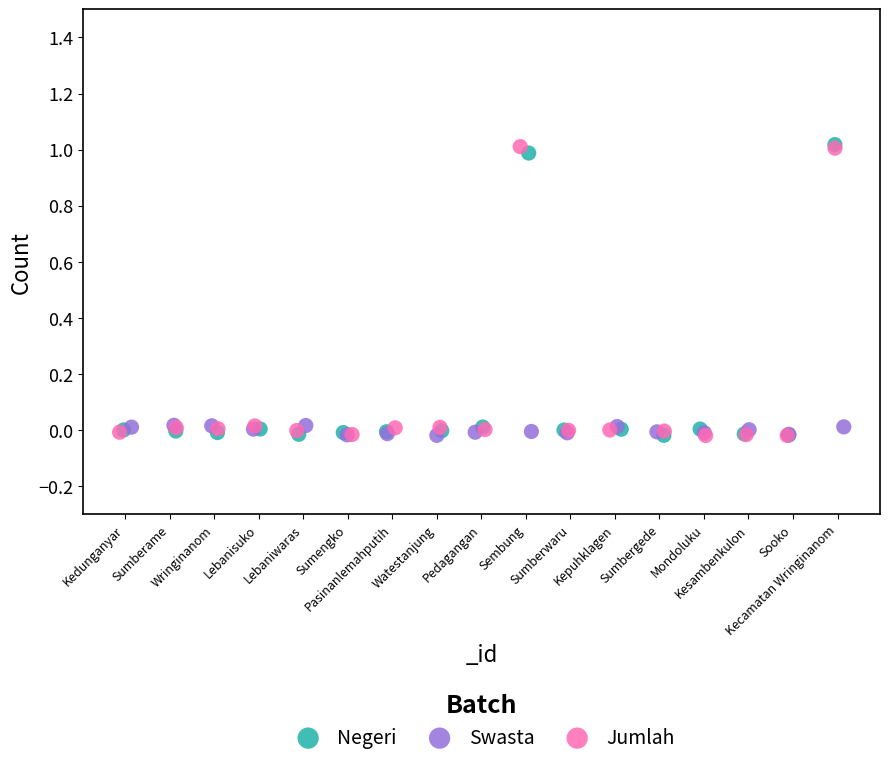

What are all the series names shown in the legend?

Negeri, Swasta, Jumlah